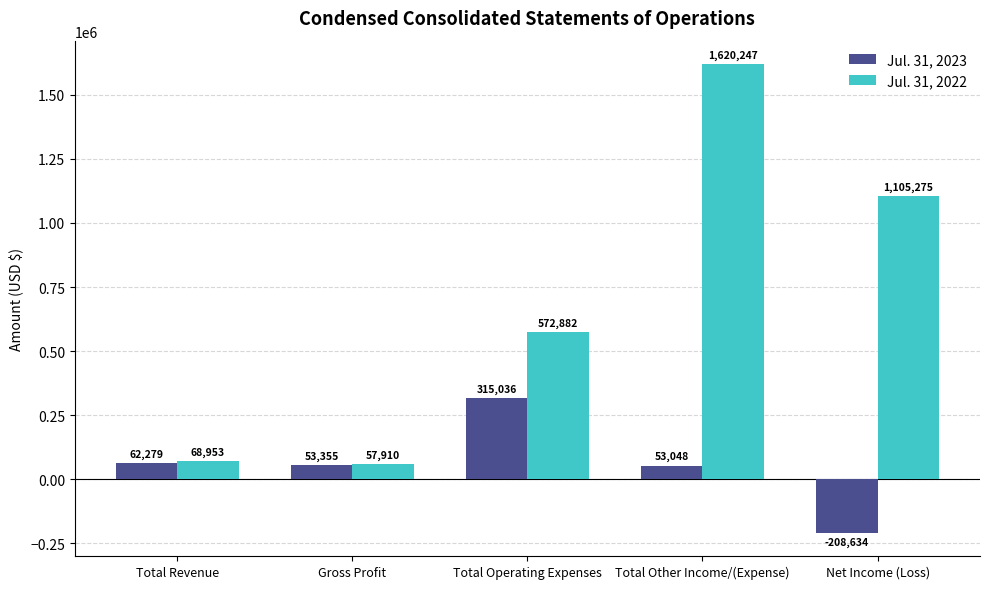

What position from the right is Total Revenue?

5